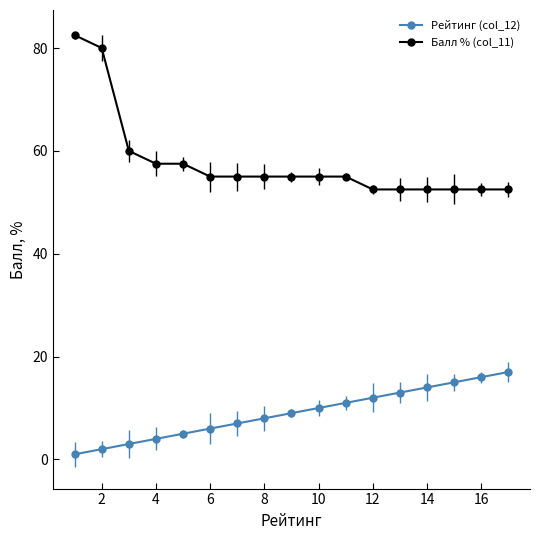

True or false: Рейтинг (col_12) and Балл % (col_11) intersect in this chart.

False